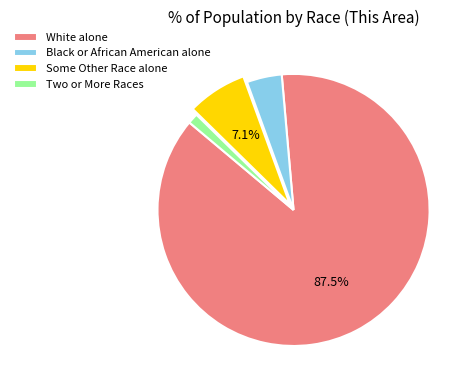

Which has a higher value, White alone or Some Other Race alone?

White alone